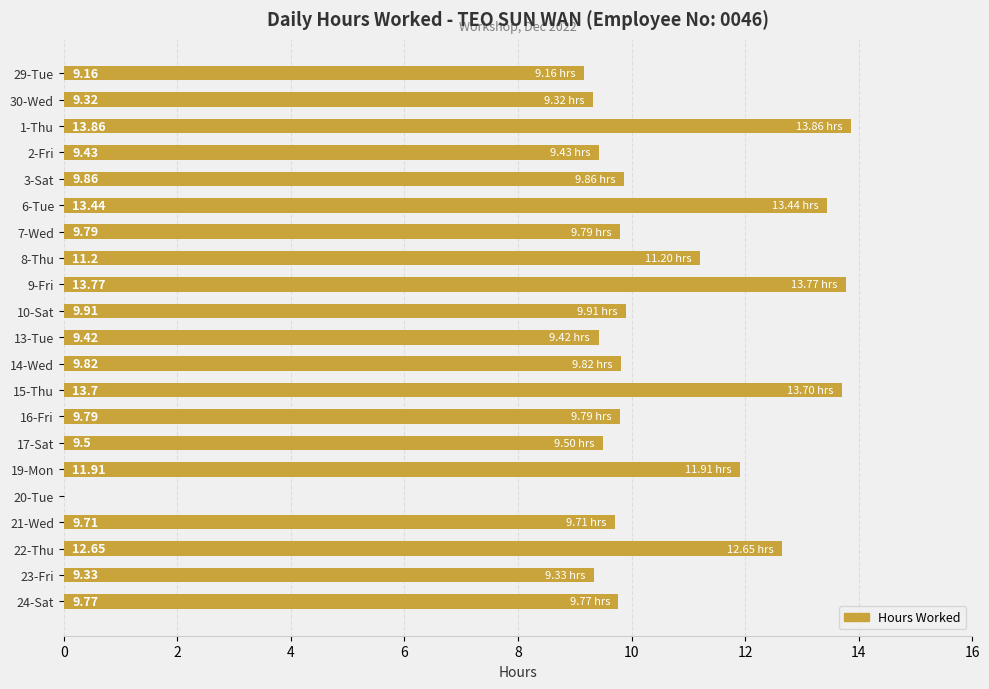

What is the change in value from 7-Wed to 22-Thu?

+2.9